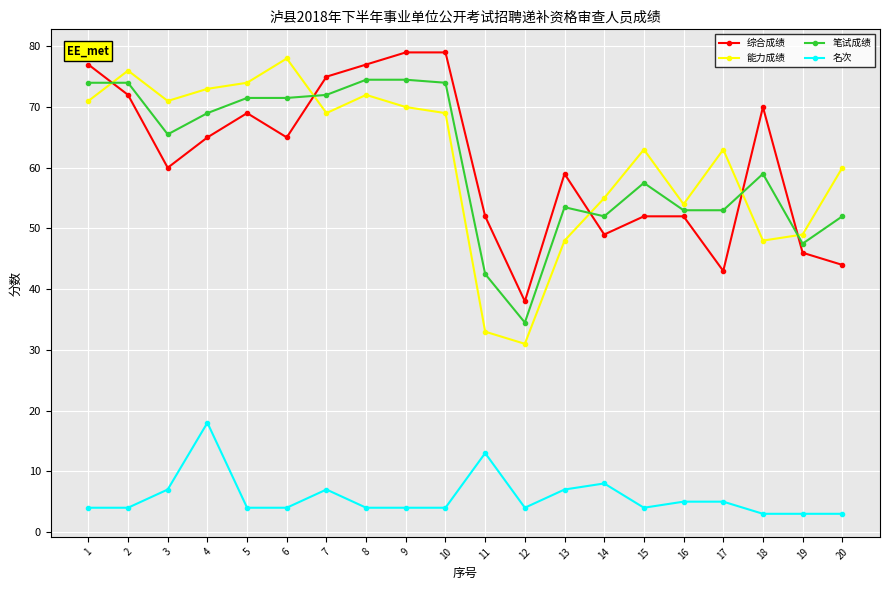

Rank the series by their maximum value, from lowest to highest.

名次, 笔试成绩, 能力成绩, 综合成绩